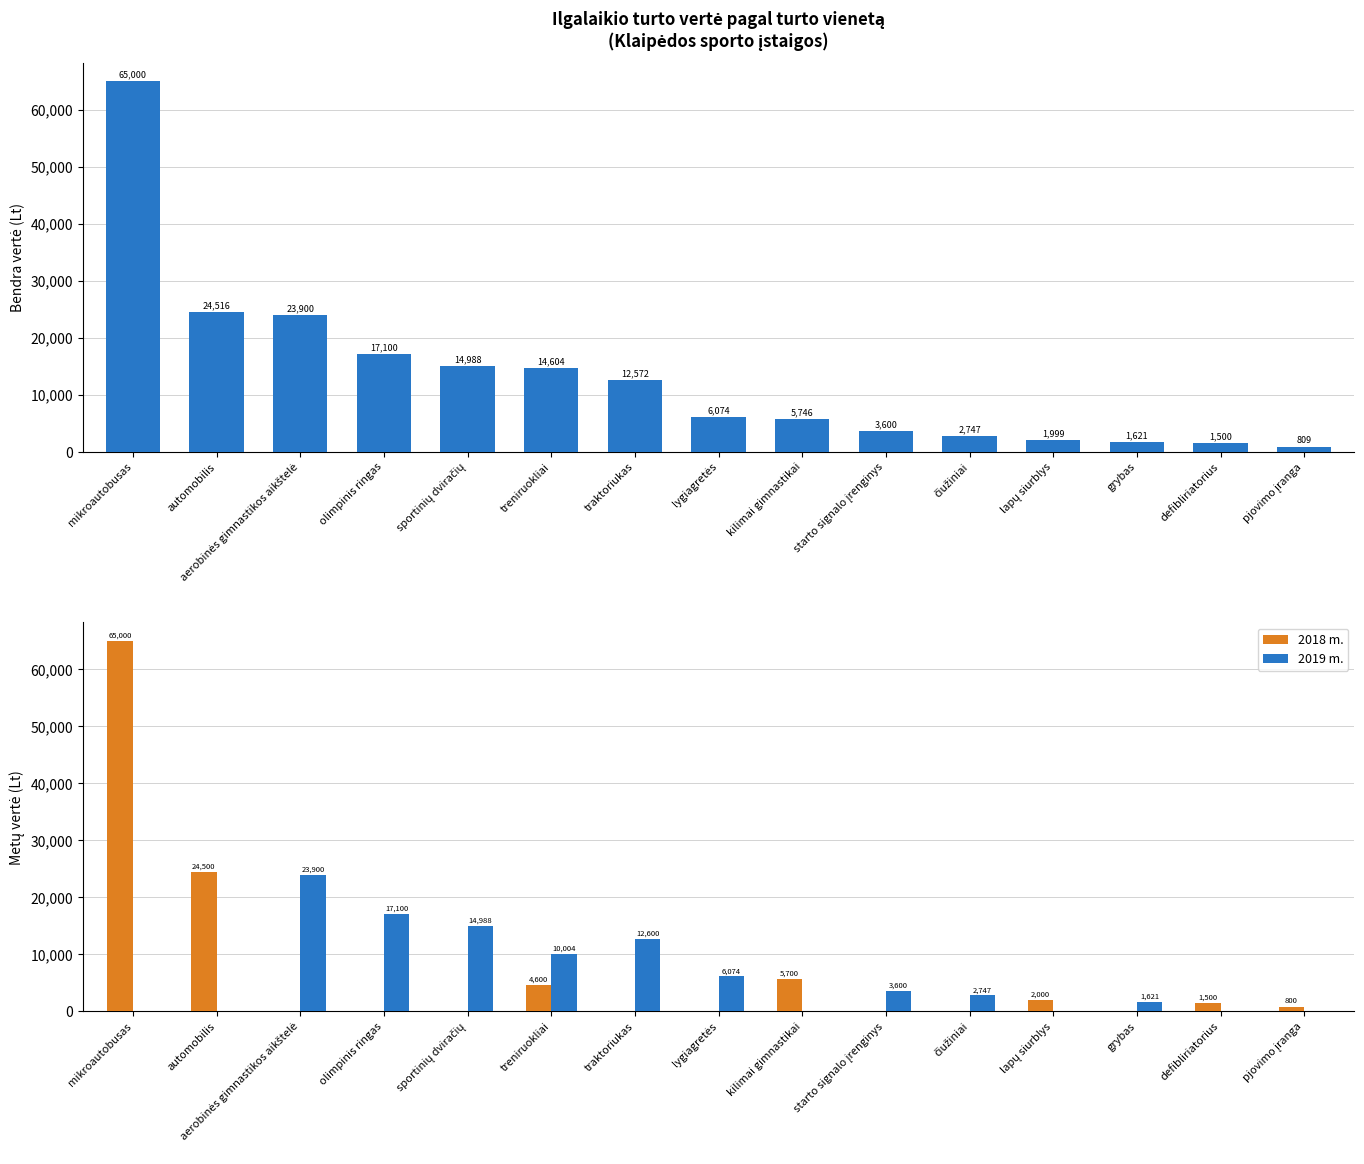

What position from the left is olimpinis ringas?

4